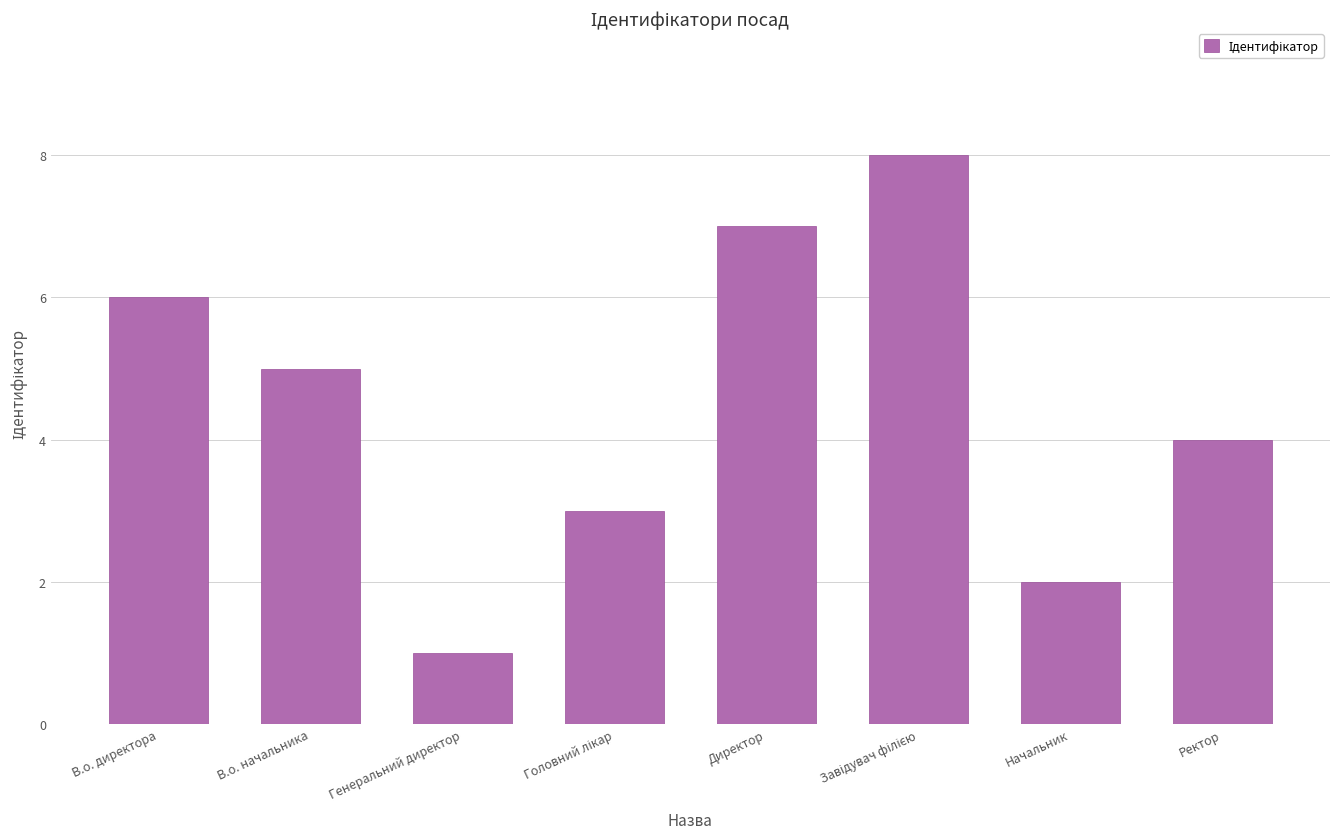

What is the difference between the maximum and minimum values?

7